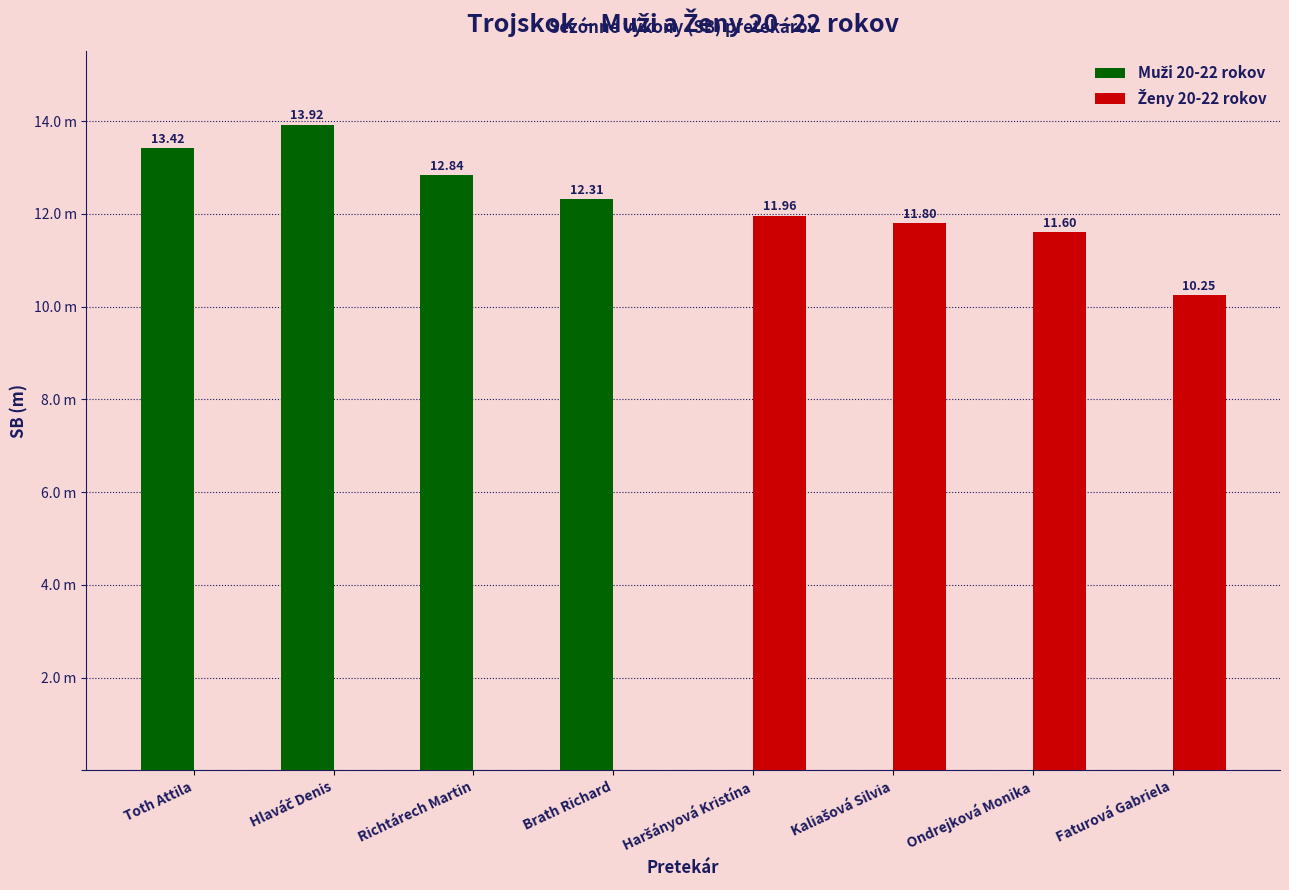

Reading left to right, extract all data points from this chart.

Muži 20-22 rokov: 13.4	13.9	12.8	12.3	0.0	0.0	0.0	0.0
Ženy 20-22 rokov: 0.0	0.0	0.0	0.0	12.0	11.8	11.6	10.2